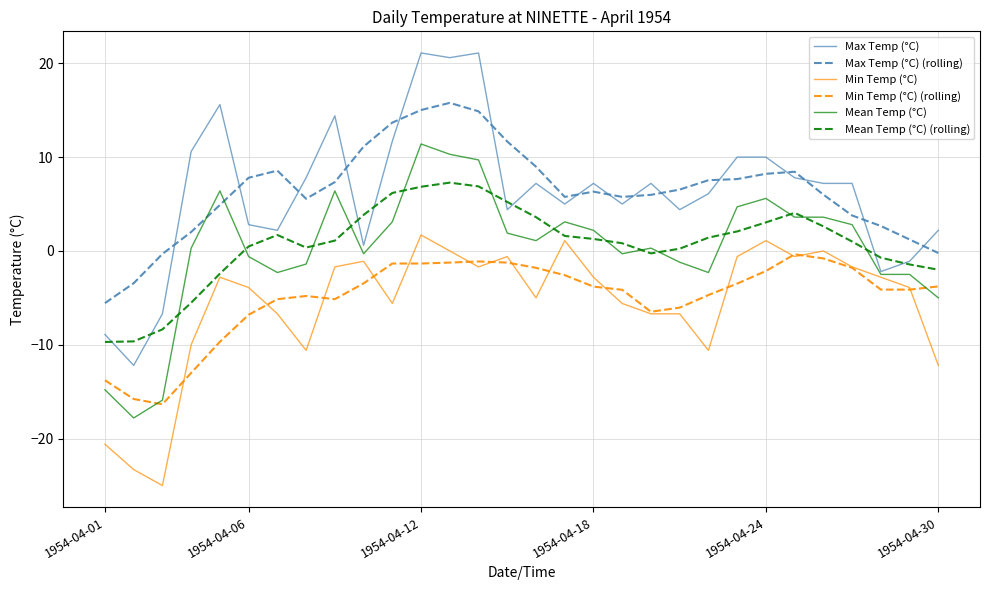

Which series has the largest range (max minus min)?

Max Temp (°C)